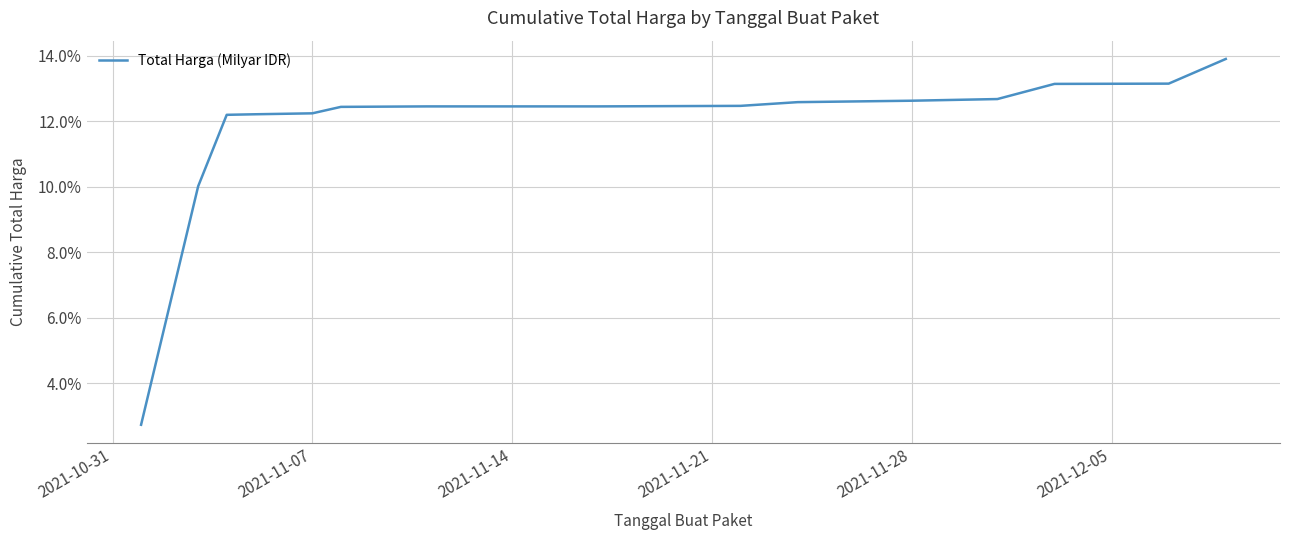

What is the maximum value shown in the chart?

13.9